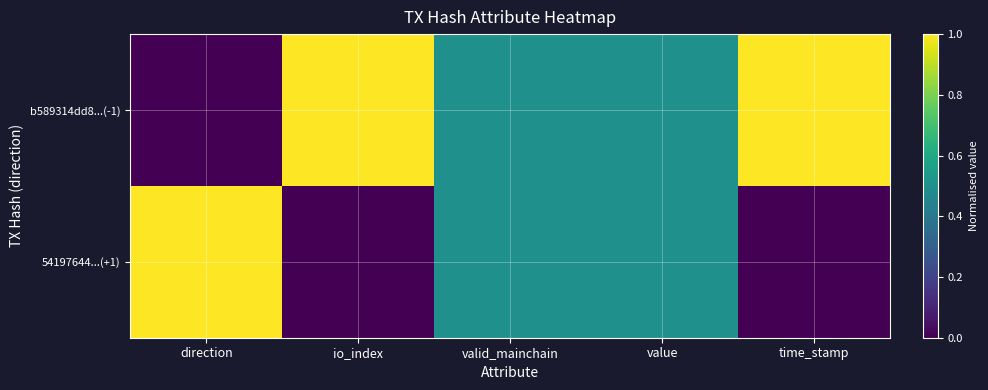

At which category is the sum across all series the highest?

direction